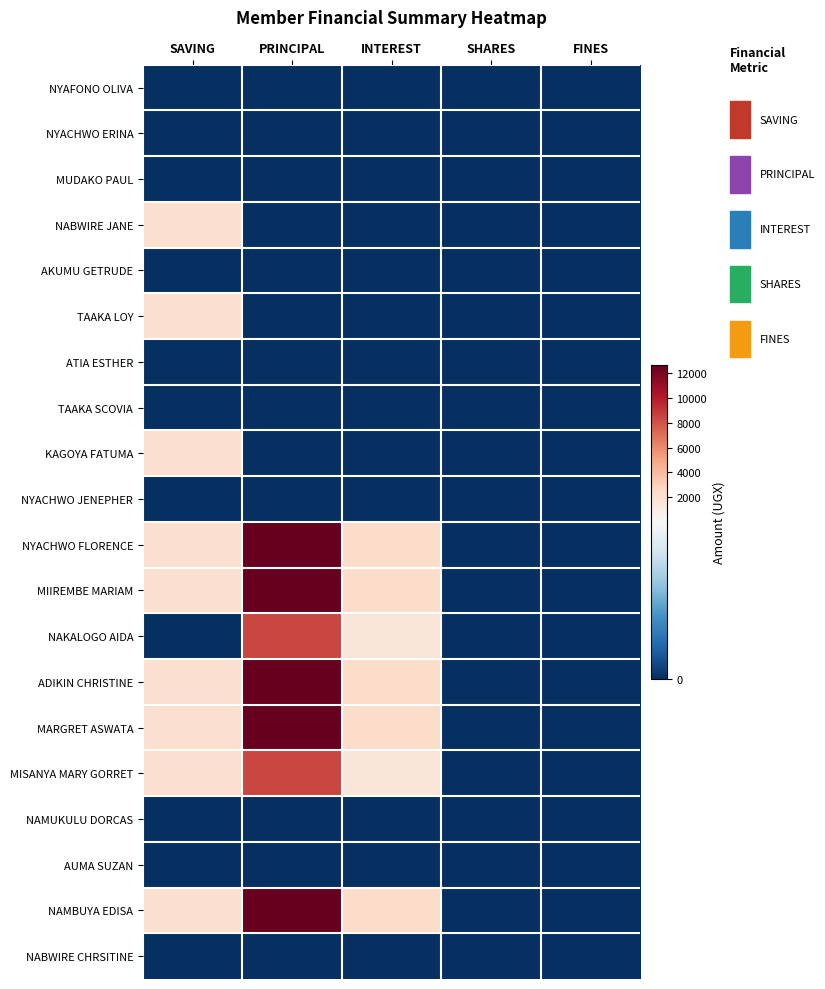

At which category is the sum across all series the highest?

PRINCIPAL